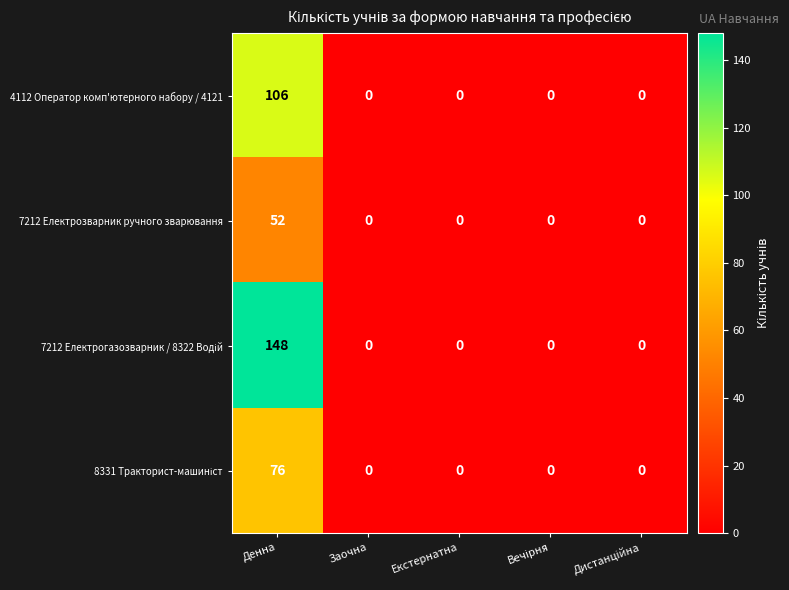

What is the greatest value displayed?

148